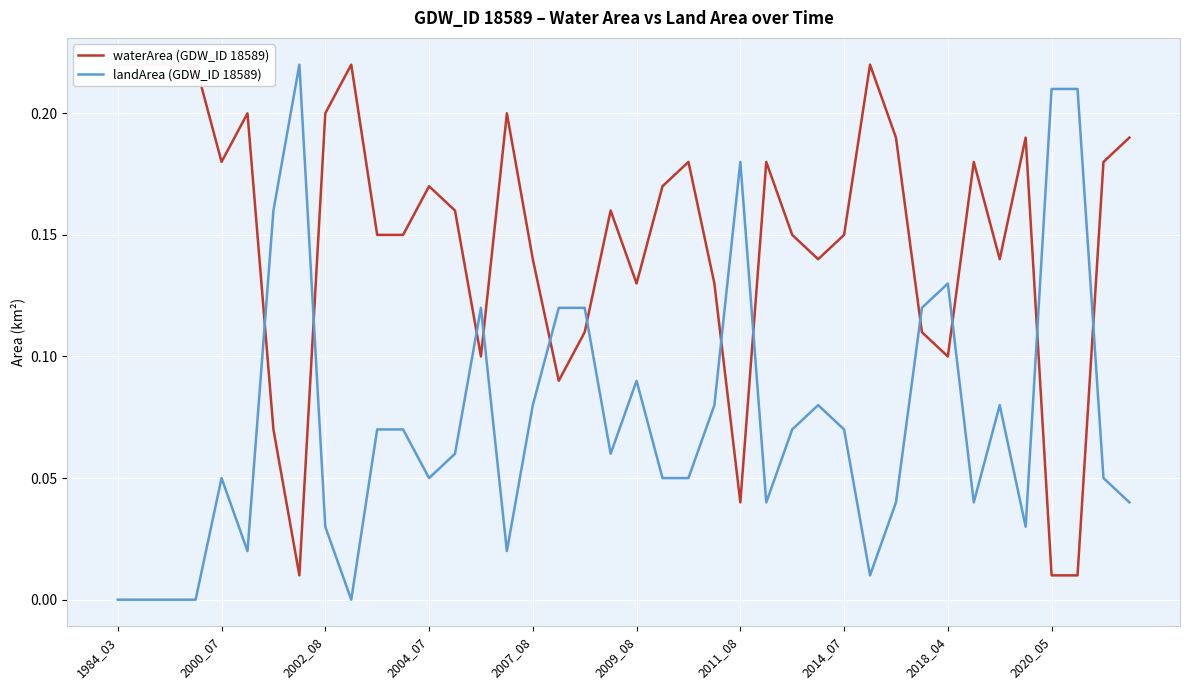

Between 25 and 27, which series saw the biggest shift?

landArea (GDW_ID 18589)